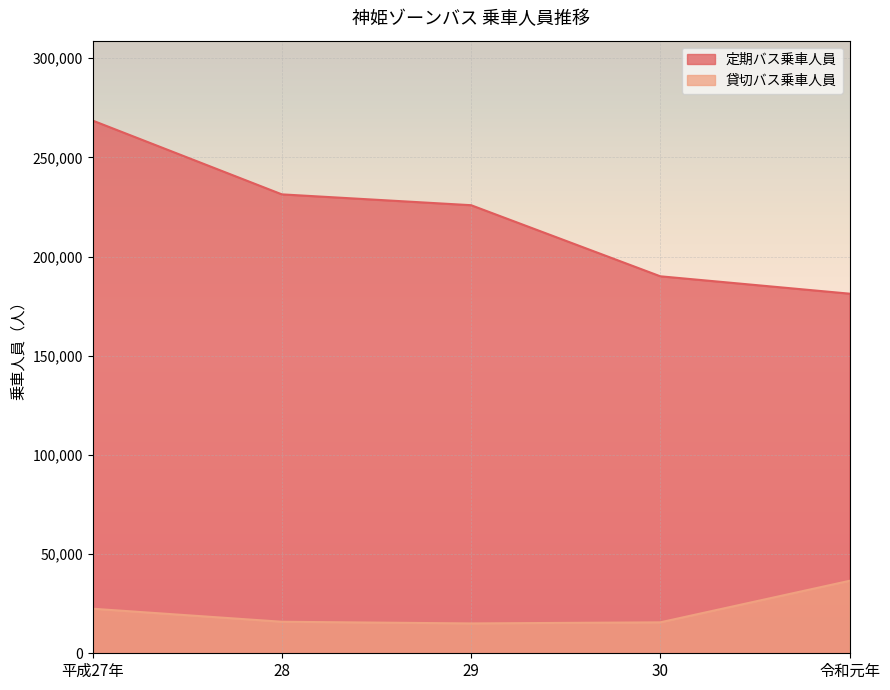

True or false: 定期バス乗車人員 and 貸切バス乗車人員 cross at least once.

False